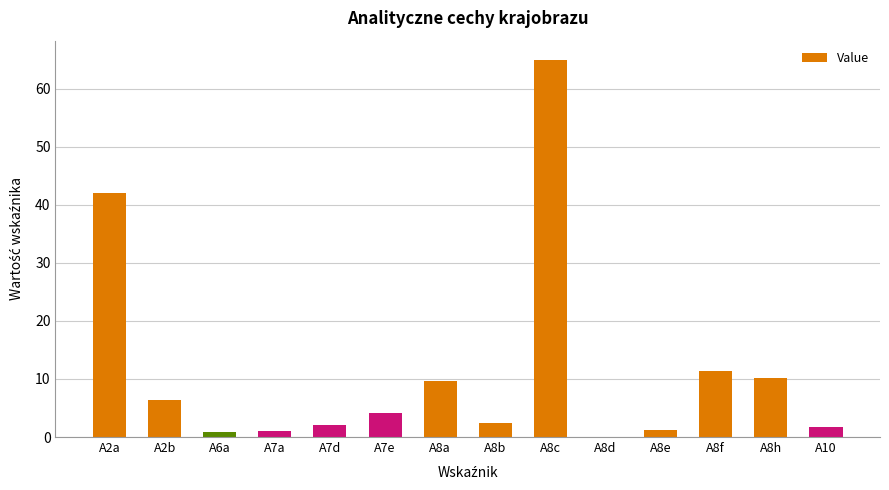

What is the difference between the values at A8f and A2a?

30.6